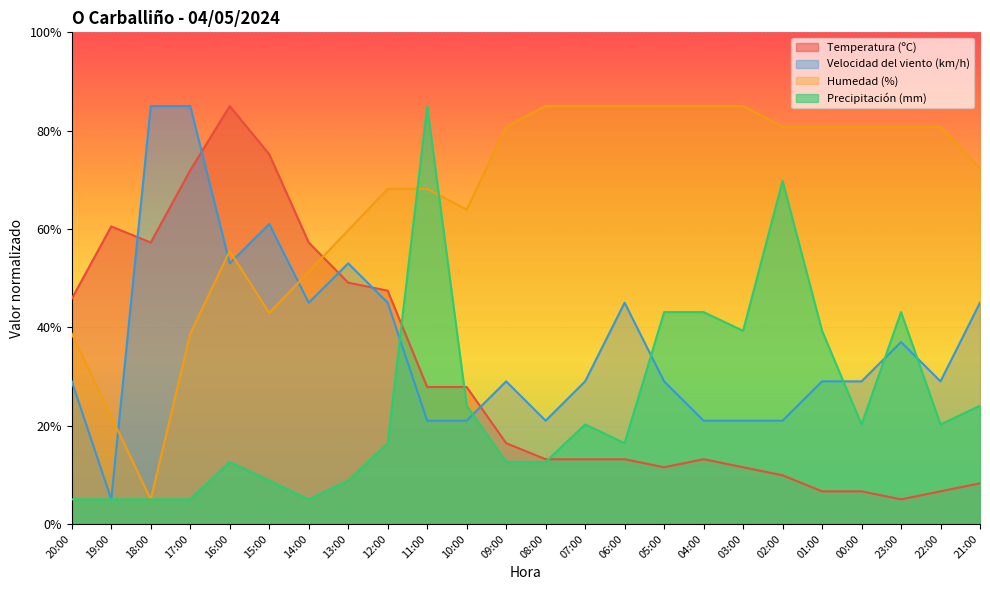

True or false: Humedad (%) and Velocidad del viento (km/h) intersect in this chart.

True